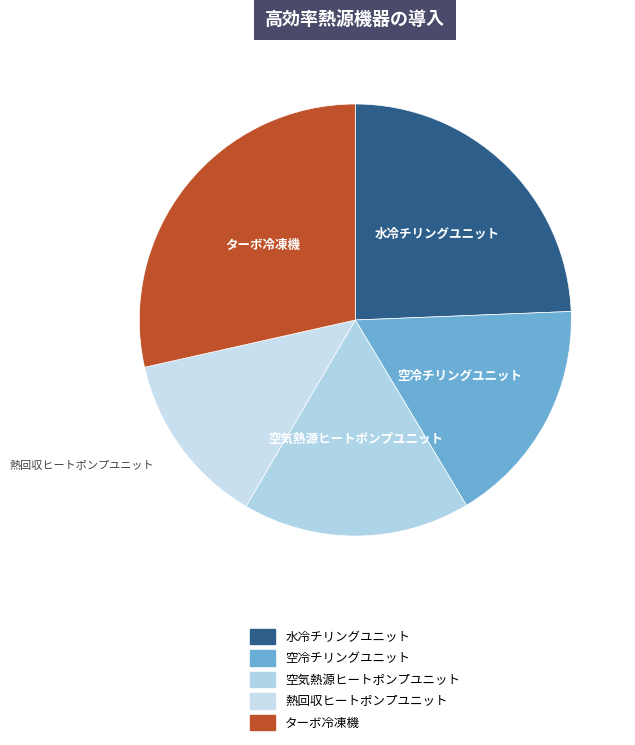

Does 水冷チリングユニット account for over 50% of the chart?

No